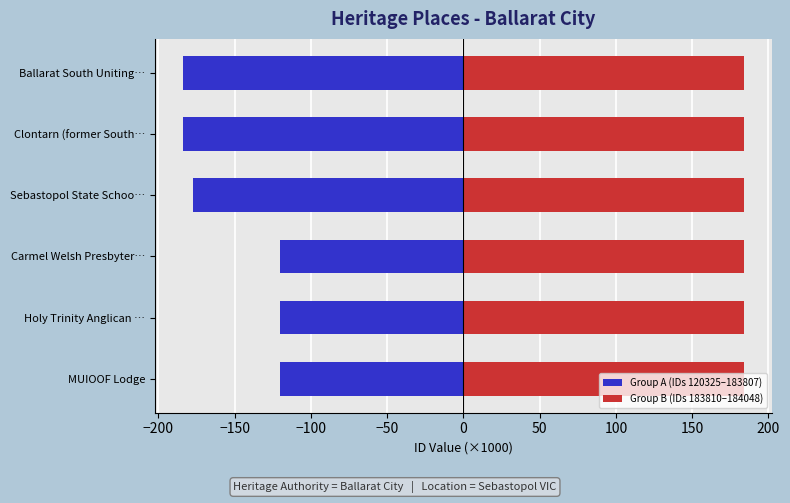

Are the bars horizontal?

Yes